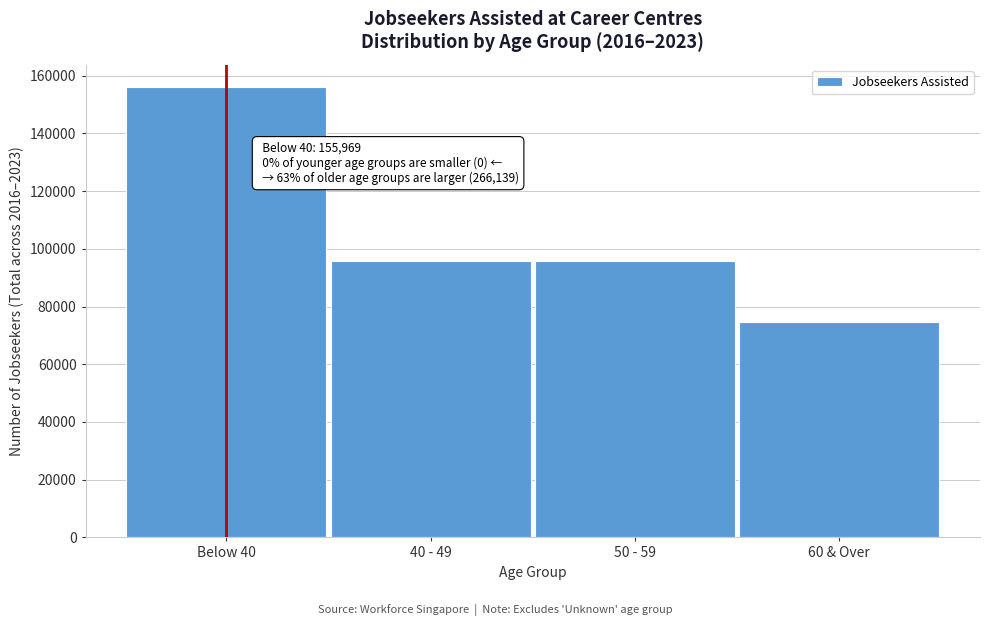

What is the label of the 1st bar from the right?

60 & Over